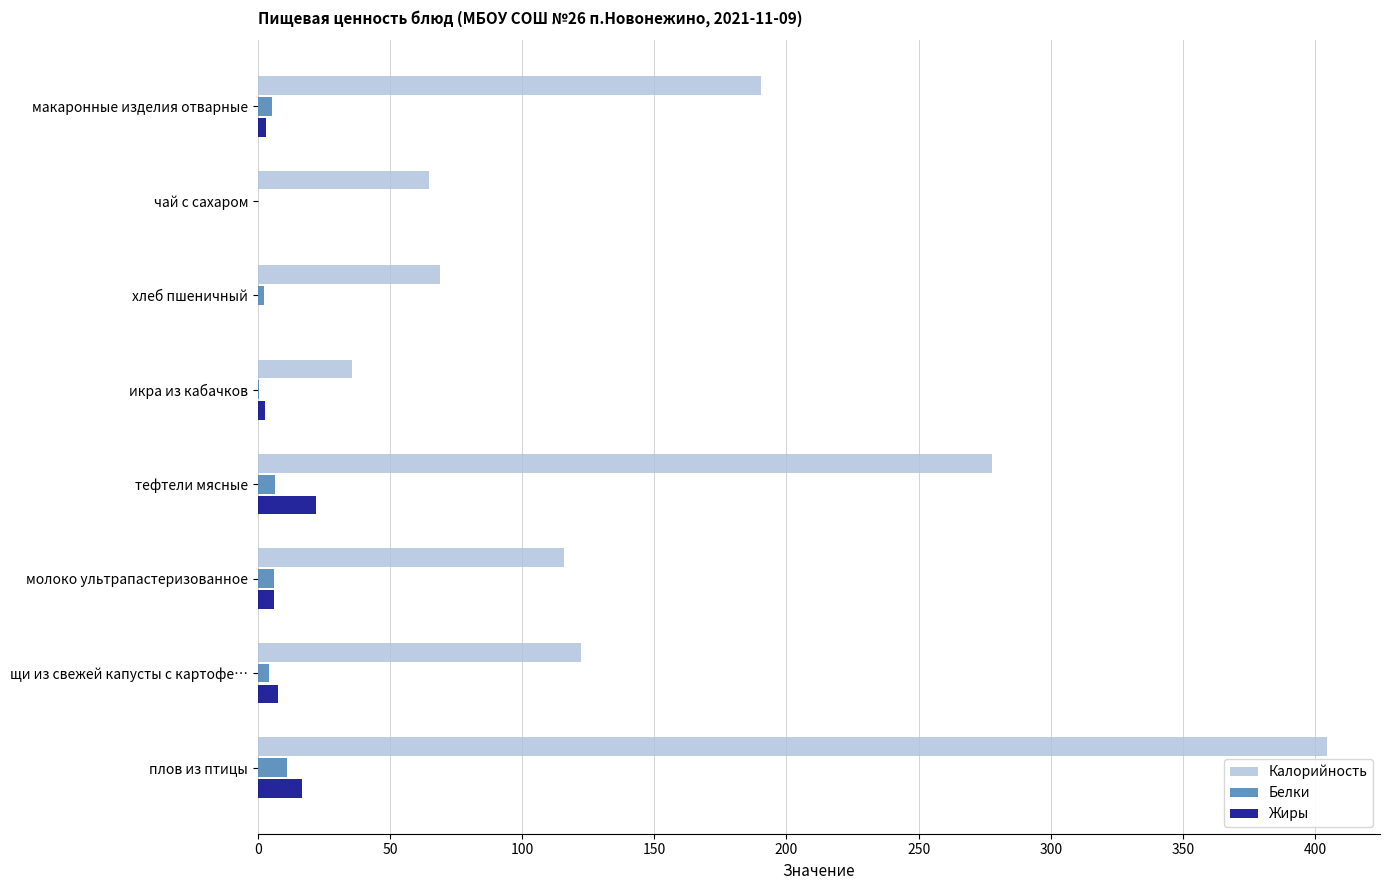

The value of Калорийность at тефтели мясные is 277.8. True or false?

True